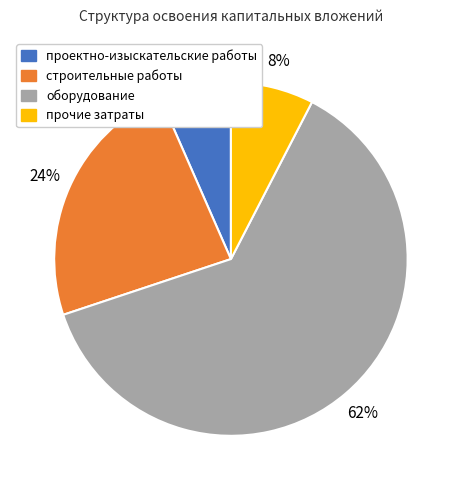

What percentage is the прочие затраты slice, to the nearest percent?

8%